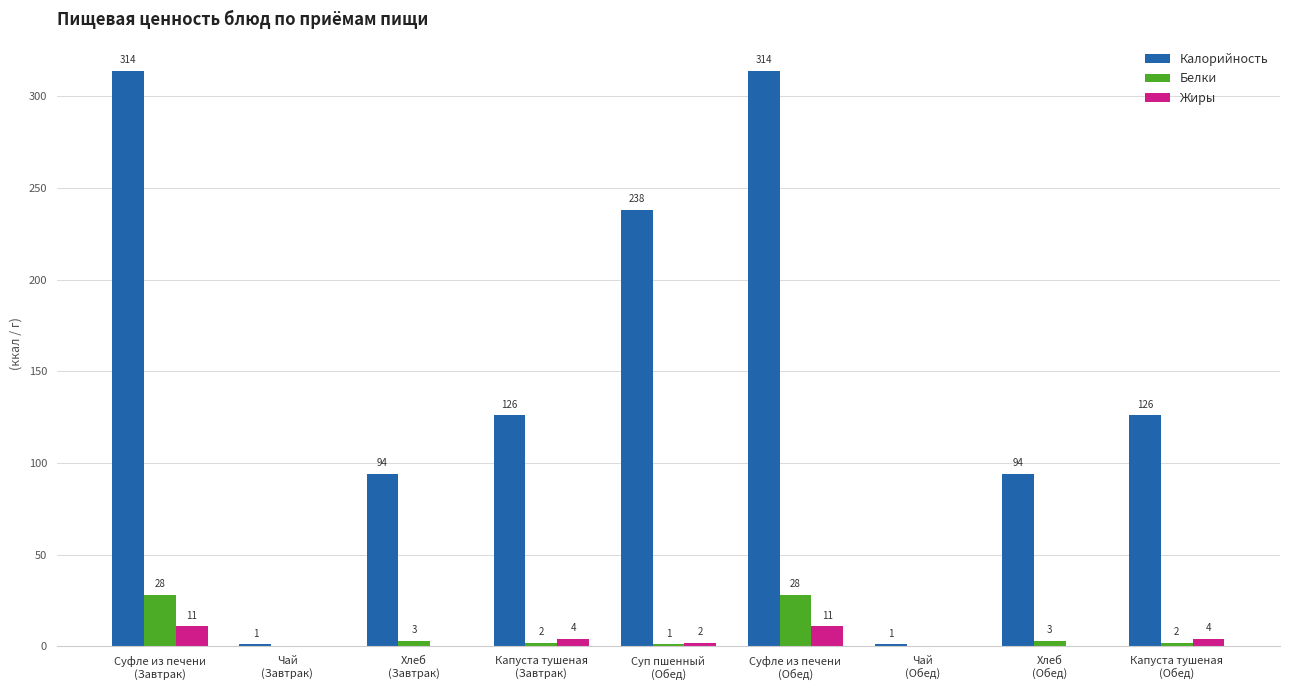

What is the sum of all Белки values?

67